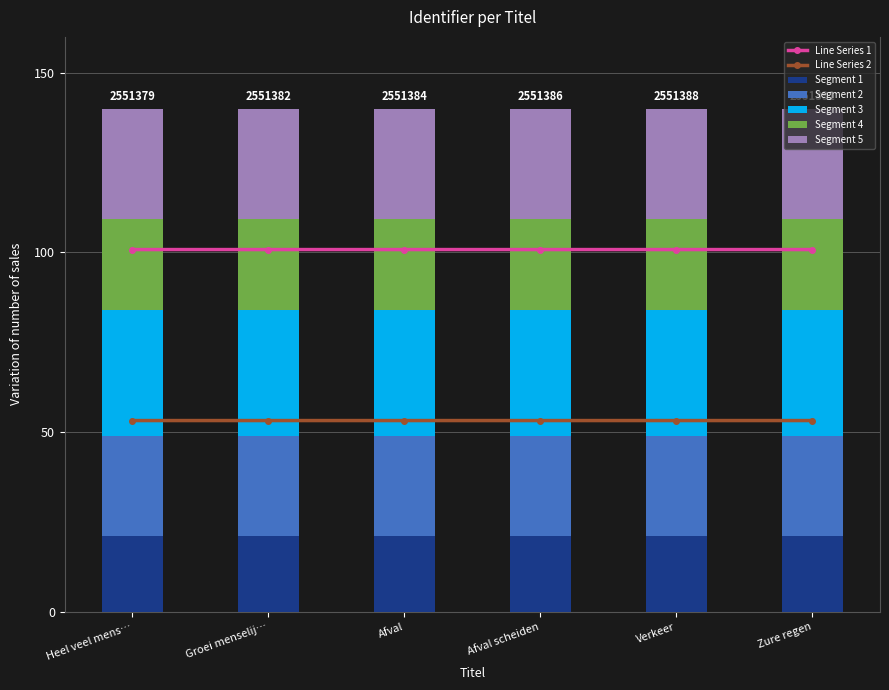

Is it true that Segment 1 equals 31.6 at Groei menselij…?

False